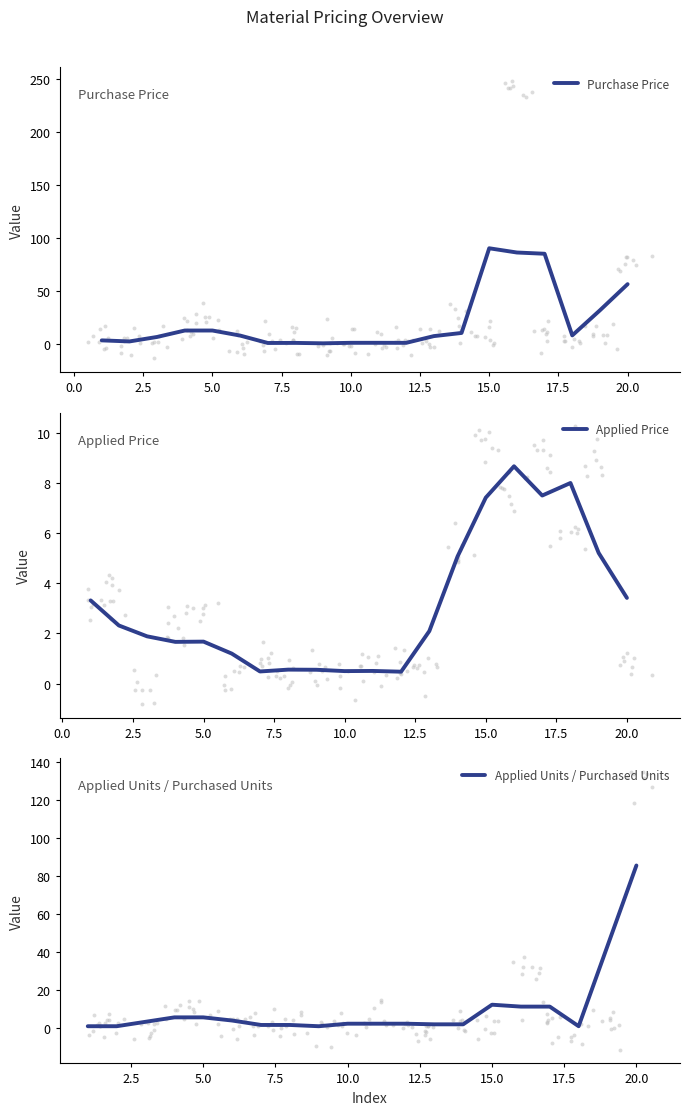

Which series has the largest total across all categories?

Purchase Price